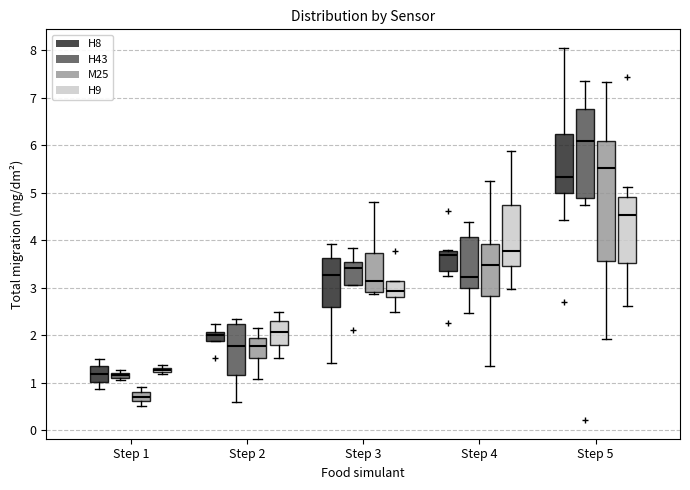

Where does the upper whisker of the box for Step 3 (H8) end on the y-axis? The values are not printed on the chart, so give them approximately, as read against the axis.

3.9